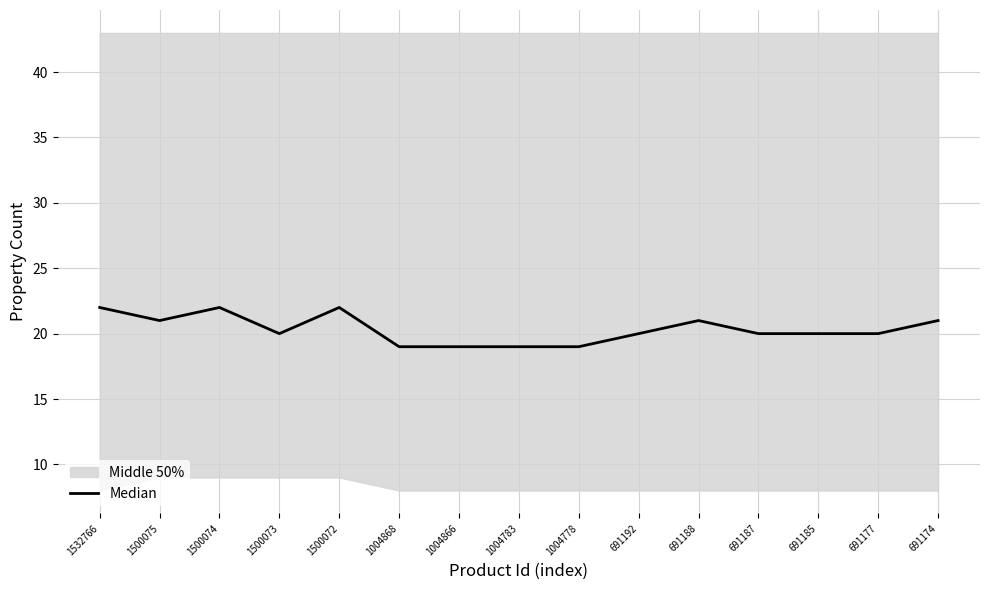

True or false: the data shows 20 at 691192.

True